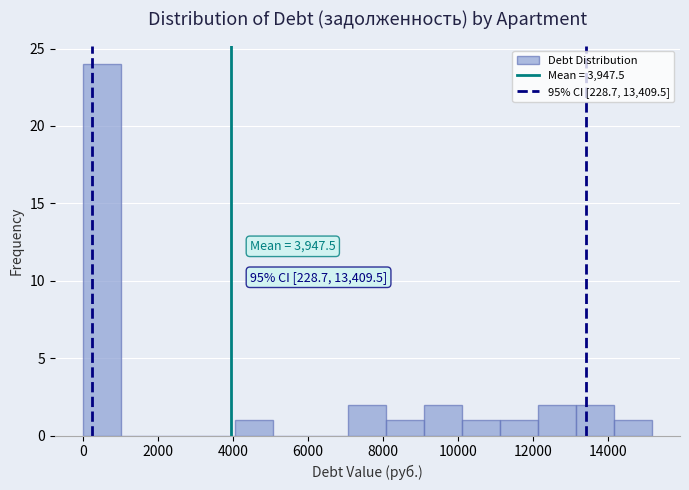

Which range on the x-axis has the tallest bar?

0 to 1000